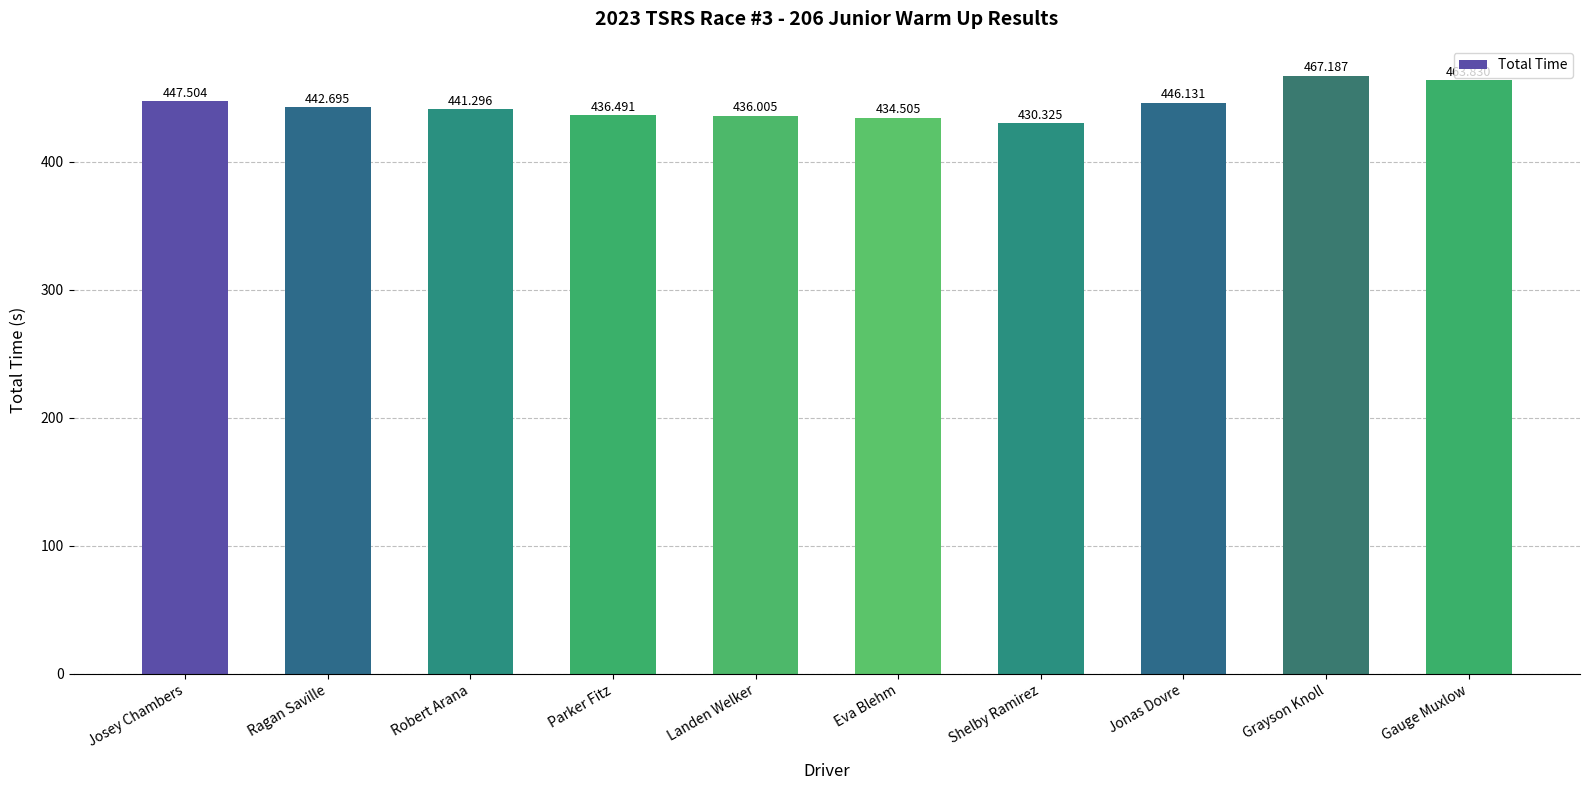

What is the sum of the values at Eva Blehm and Gauge Muxlow?

898.3